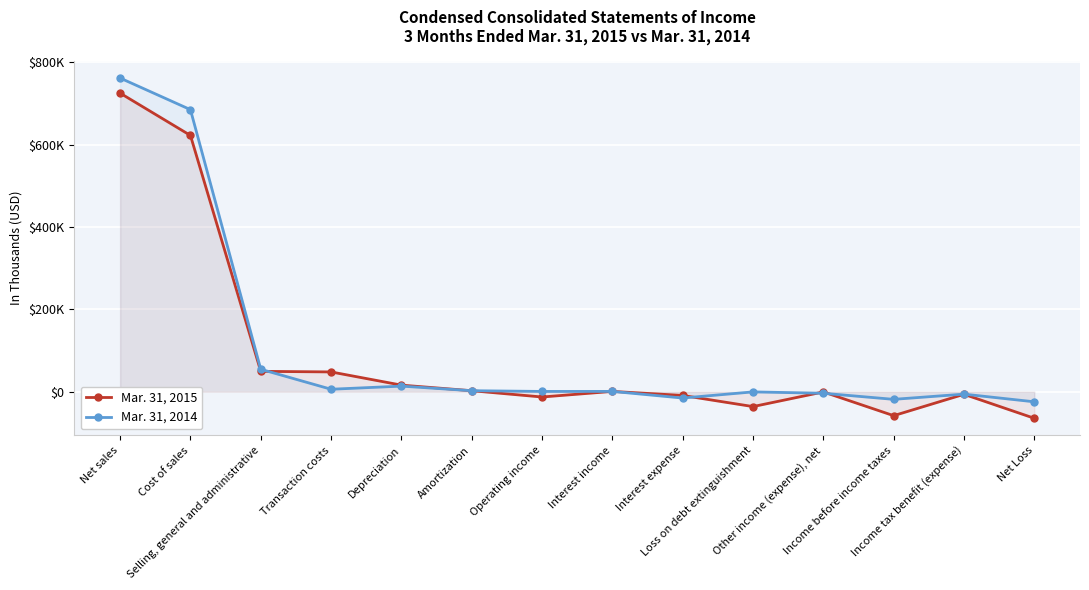

What is the sum of all Mar. 31, 2015 values?

1276075